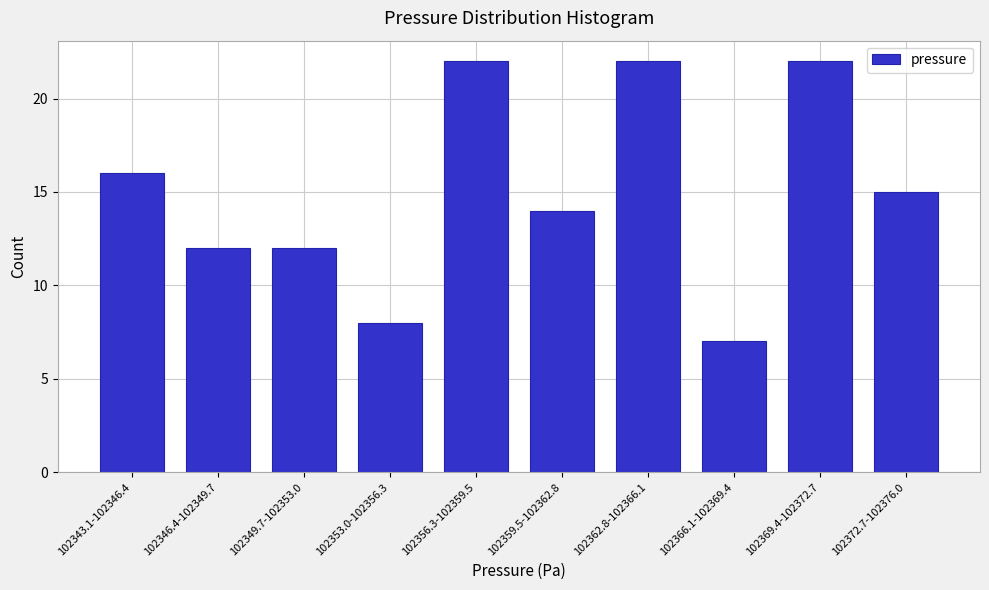

Reading left to right, extract all data points from this chart.

102343.1-102346.4=16	102346.4-102349.7=12	102349.7-102353.0=12	102353.0-102356.3=8	102356.3-102359.5=22	102359.5-102362.8=14	102362.8-102366.1=22	102366.1-102369.4=7	102369.4-102372.7=22	102372.7-102376.0=15